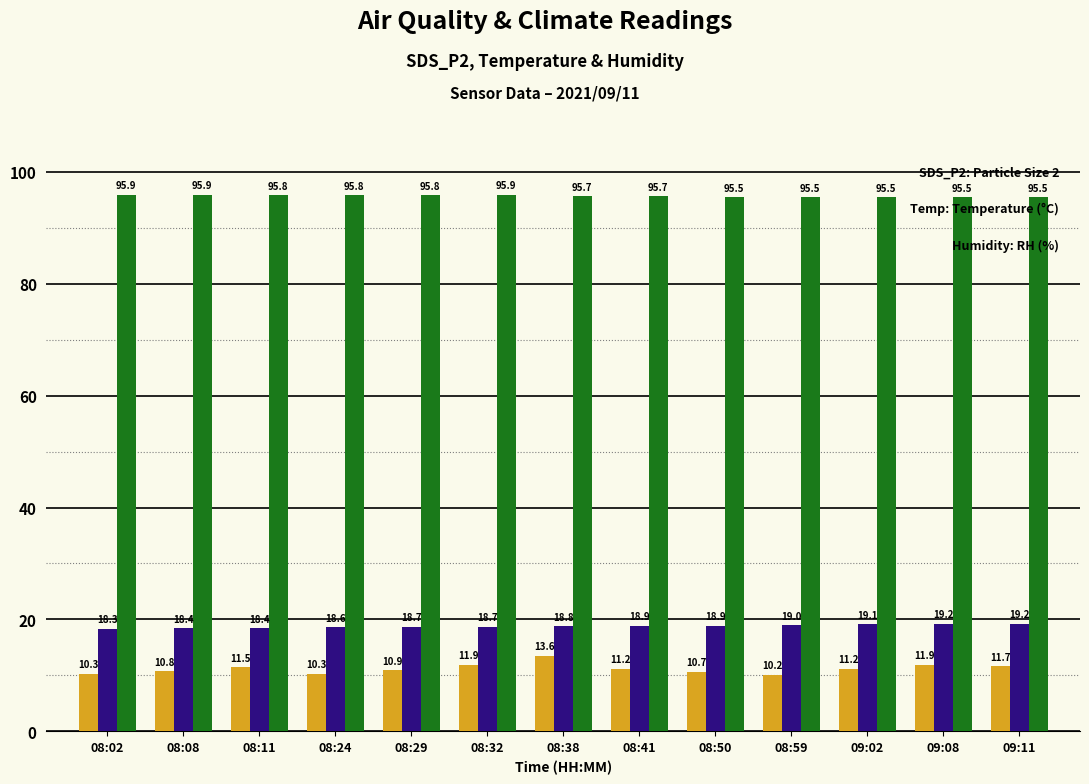

At which category is the sum across all series the highest?

08:38